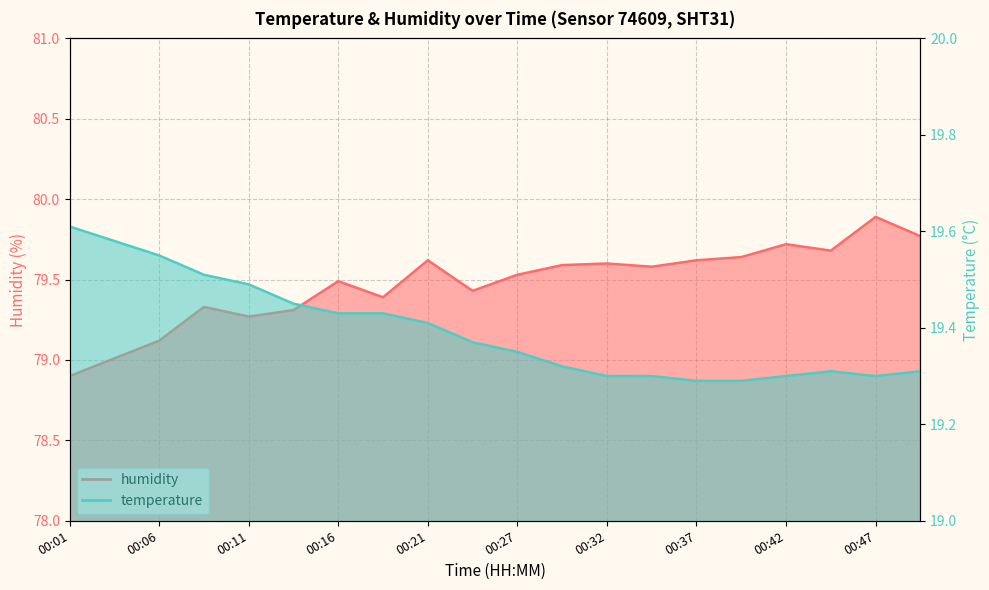

At which category is the sum across all series the highest?

00:47